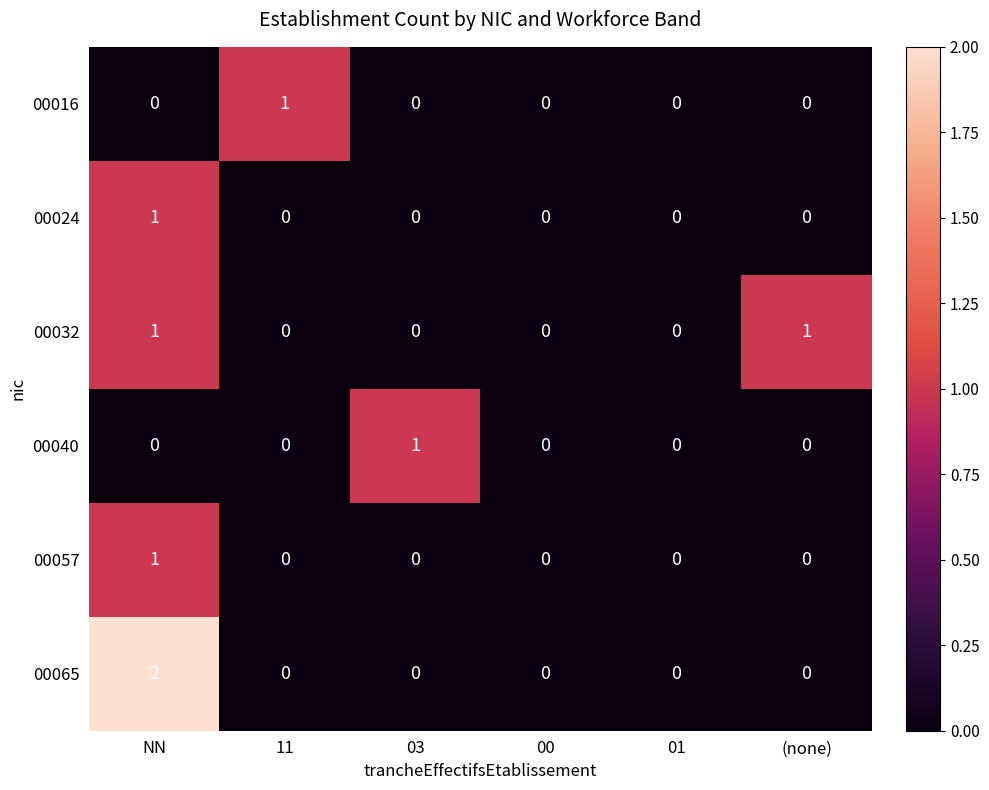

How many values in 00040 are above zero?

1